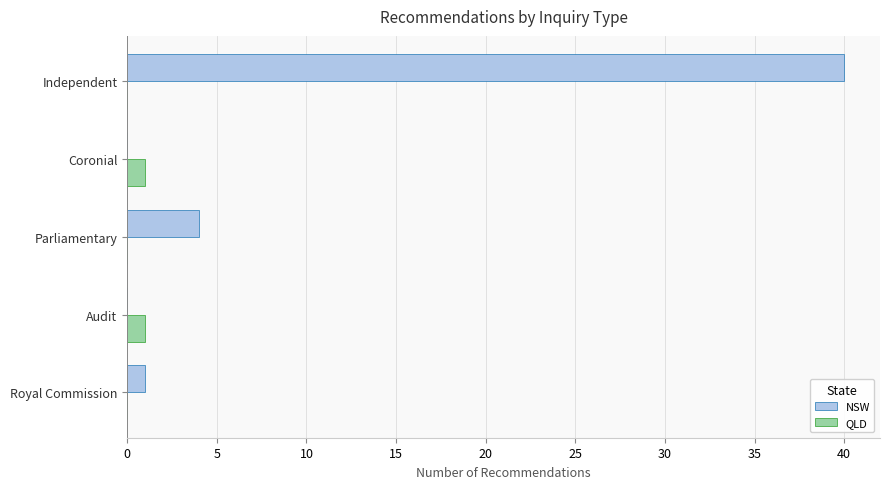

True or false: NSW has a value of 40 at Independent.

True